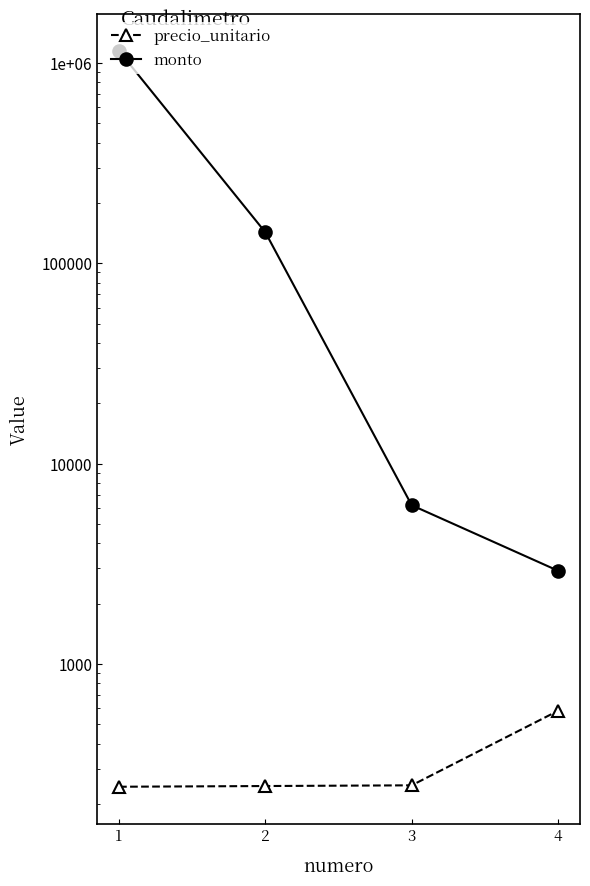

True or false: monto has a value of 10284 at 3.

False